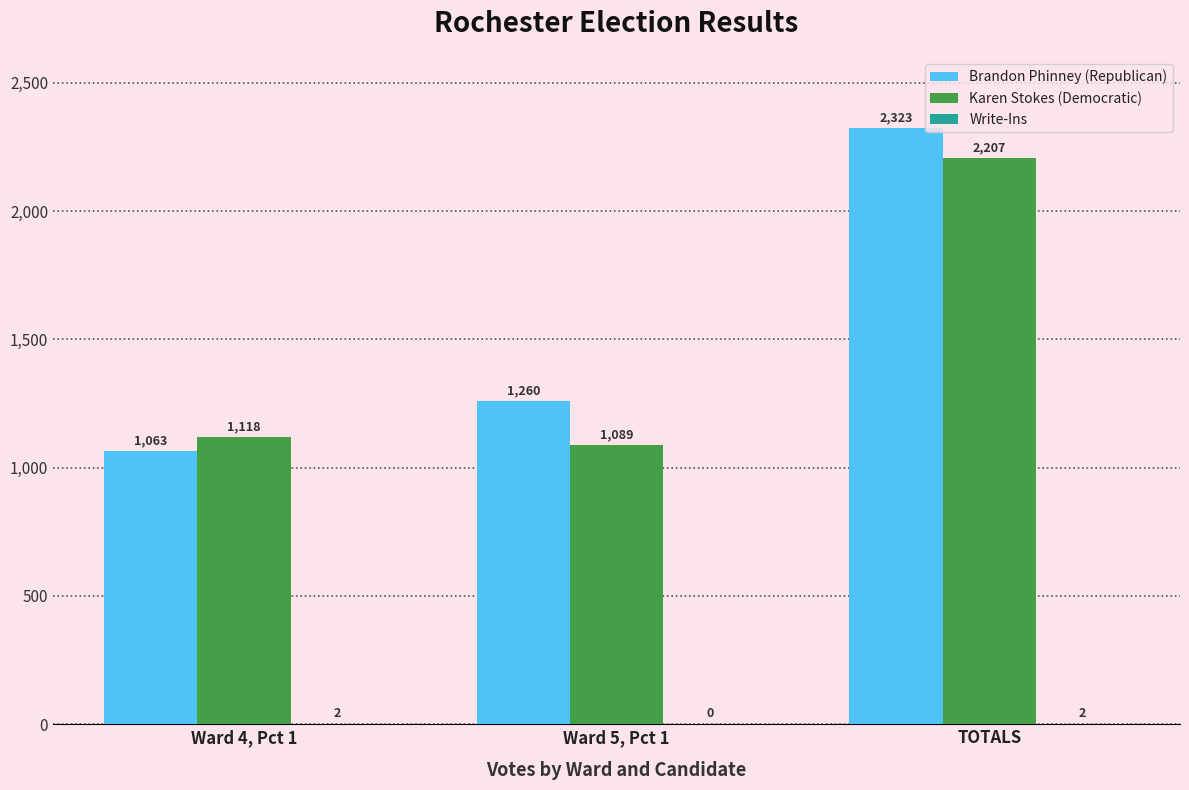

What is the spread (max minus min) of values at Ward 5, Pct 1?

1260